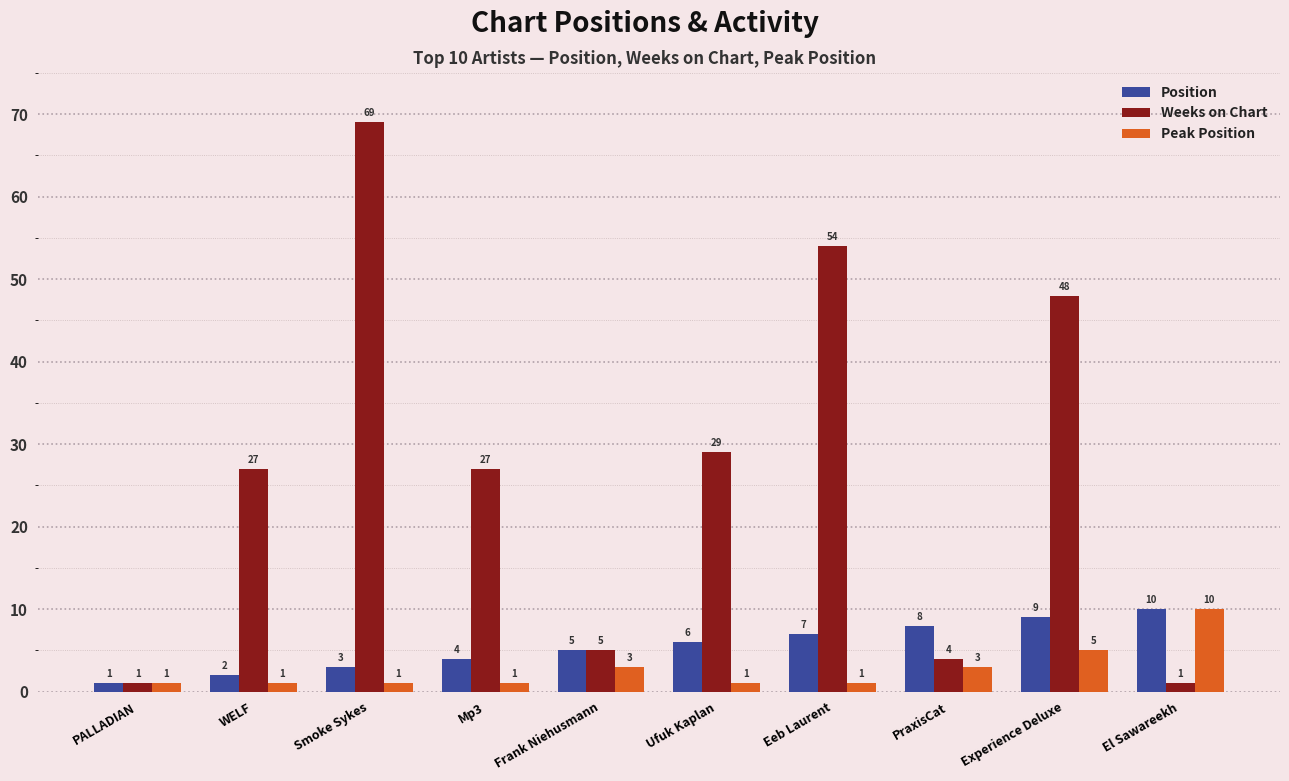

What value does the Position series have at PALLADIAN?

1